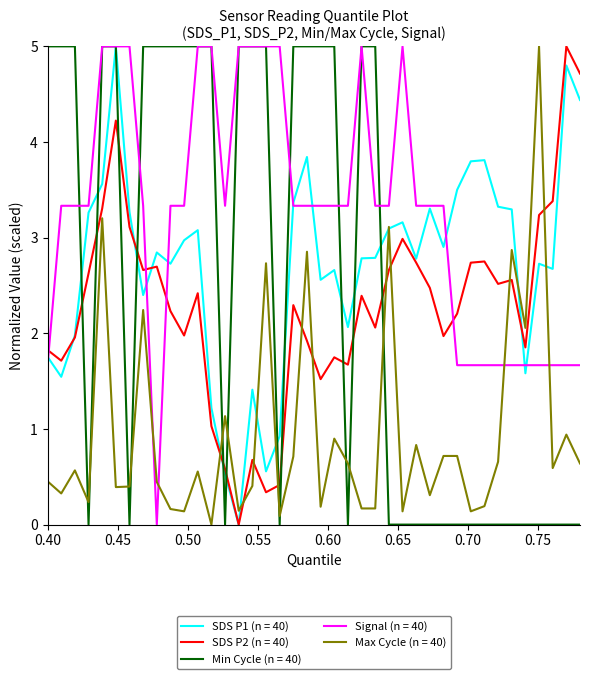

True or false: Max Cycle (n = 40) and Signal (n = 40) intersect in this chart.

True